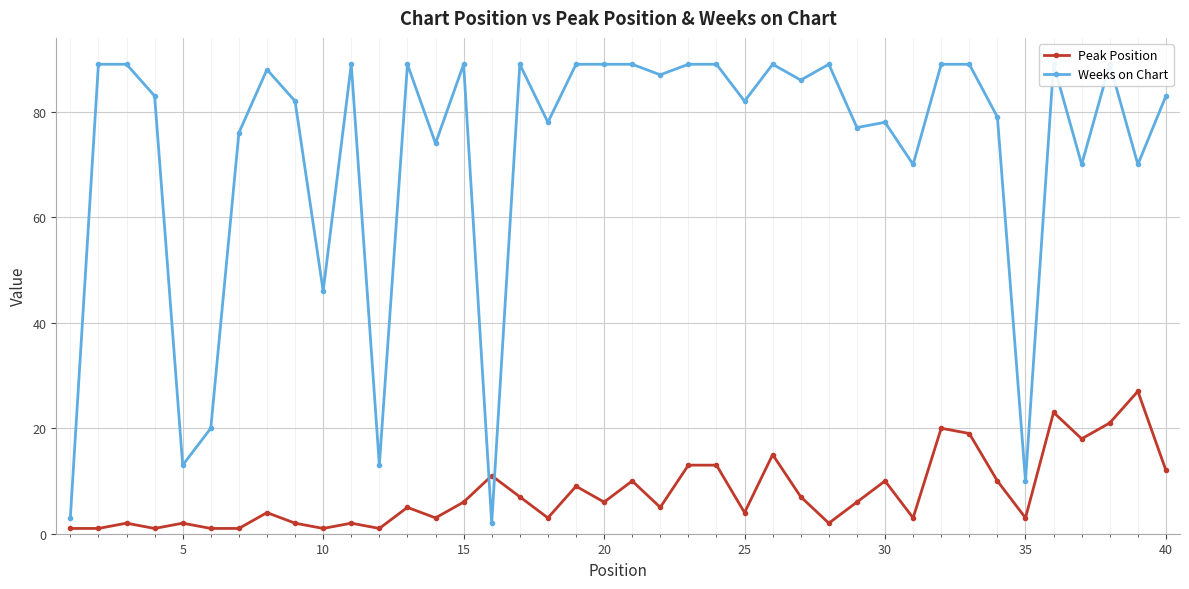

Is it true that Peak Position equals 18 at 30?

False